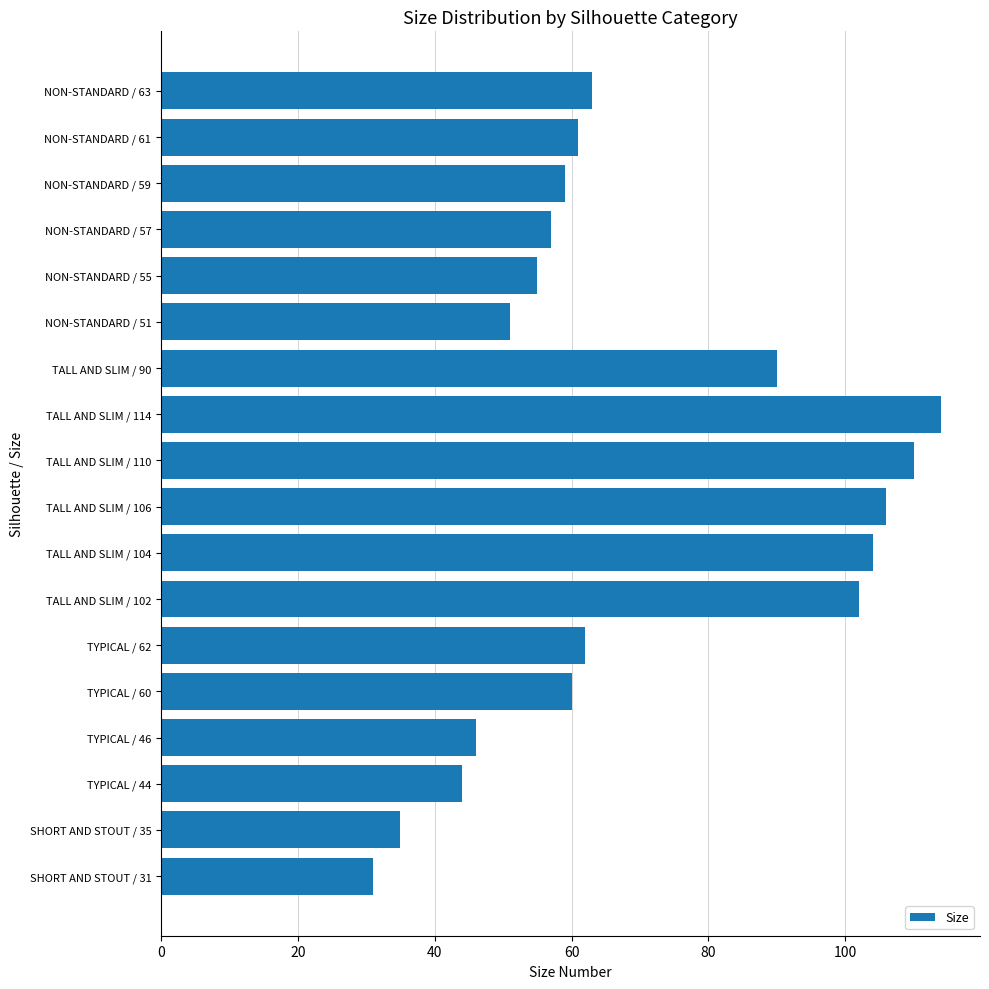

What is the maximum value shown in the chart?

114